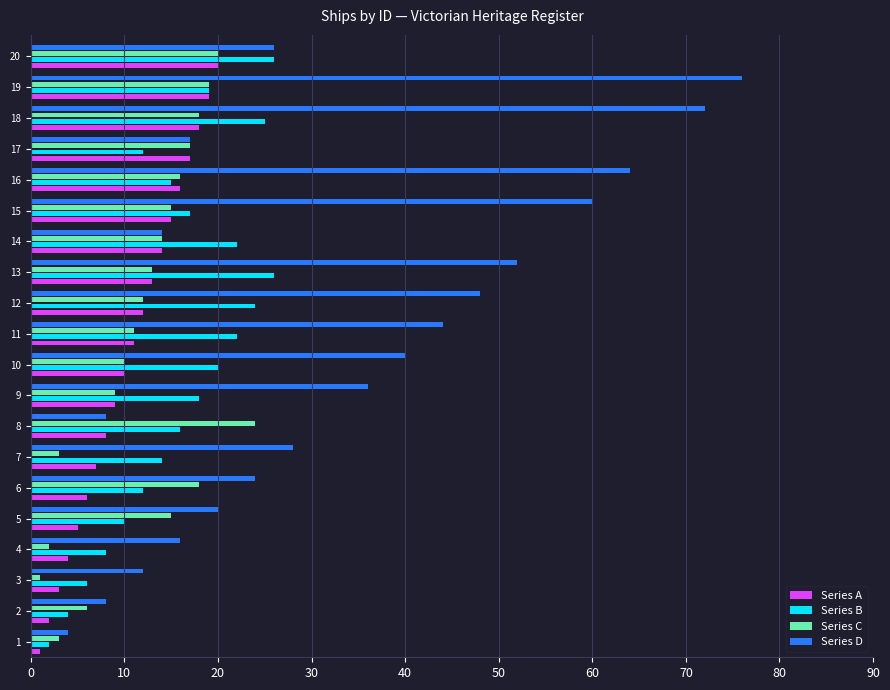

Read the Series A value at 10.

10